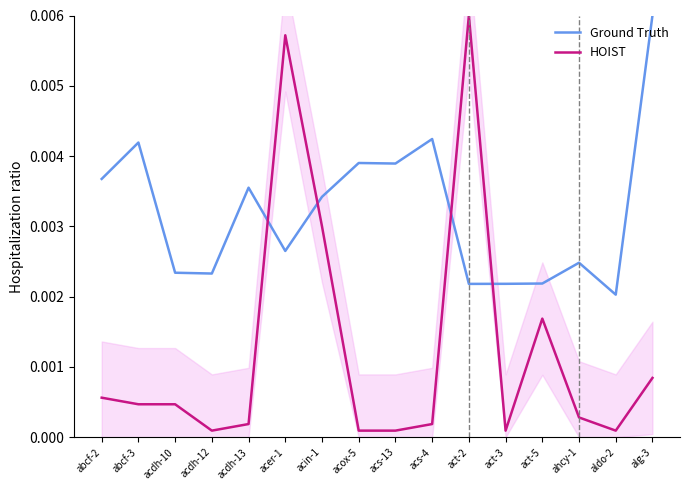

How many interior local valleys does the HOIST series have?

3